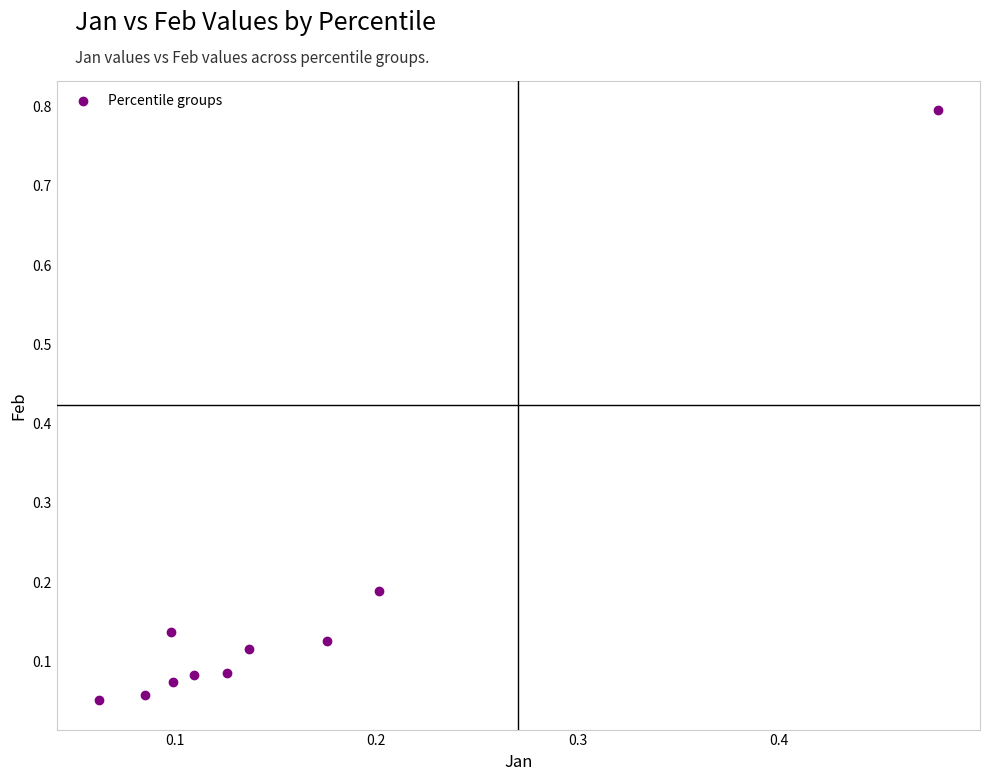

What is the range of X values (max minus min)?

0.4